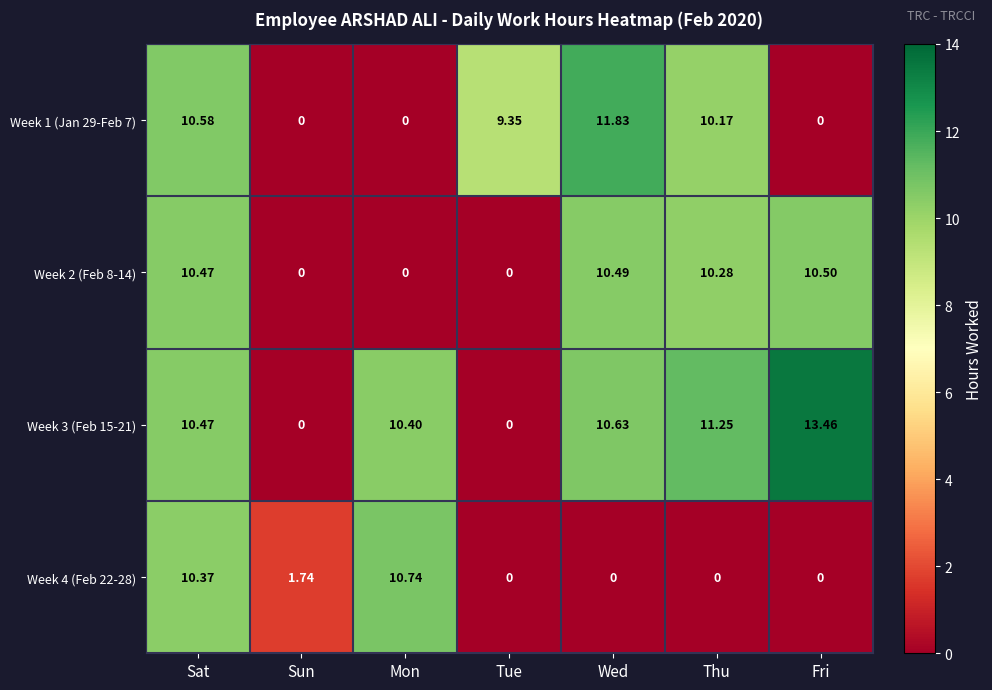

At which category is the sum across all series the highest?

Sat